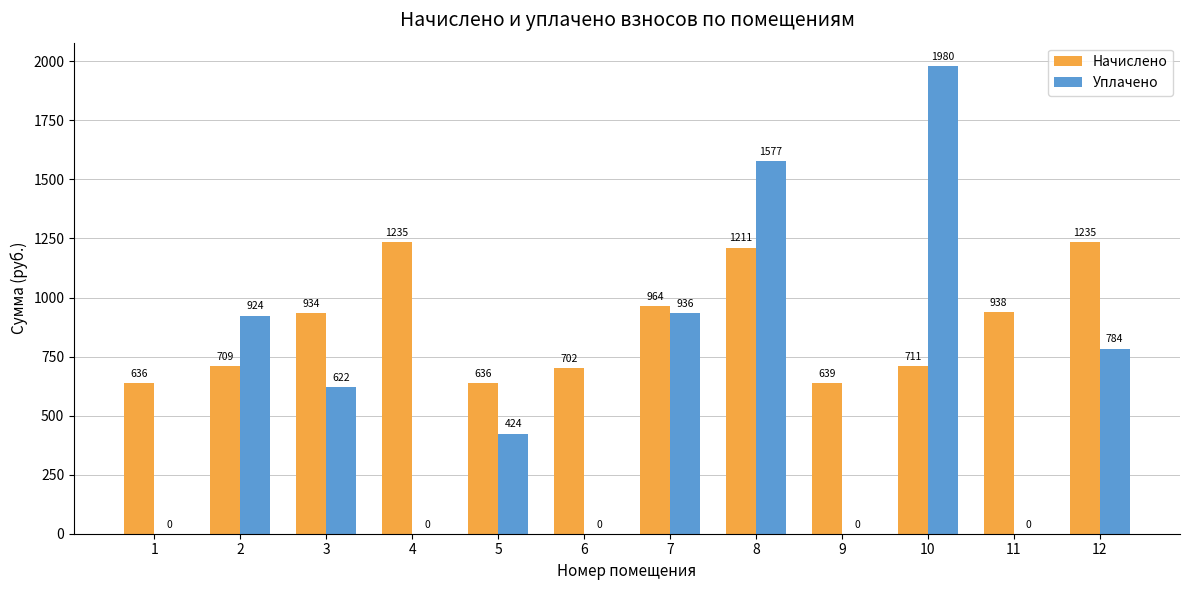

True or false: Уплачено has a value of 202.3 at 12.

False